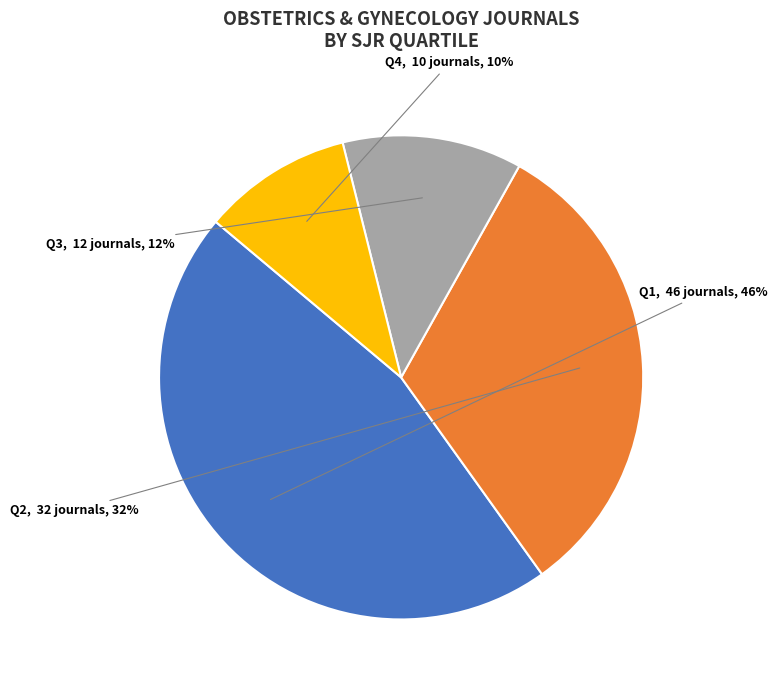

To the nearest percent, what percentage of the pie is Q2?

32%